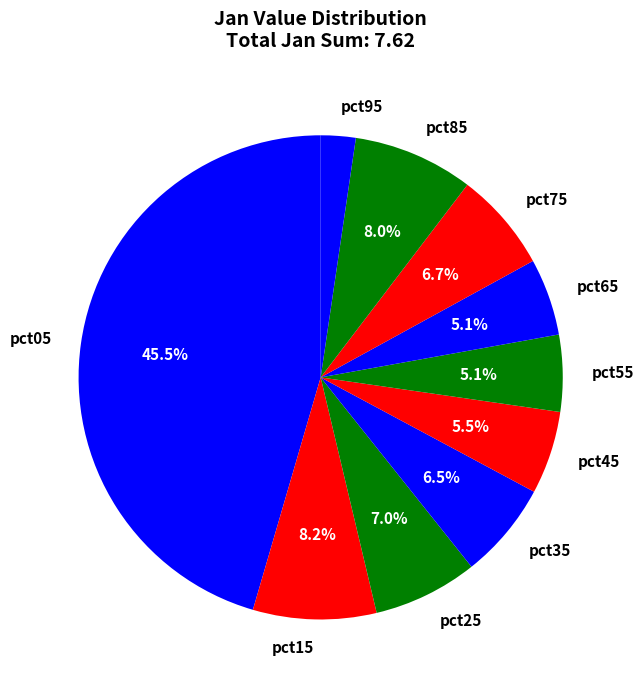

Is there any slice that represents more than half of the pie?

No